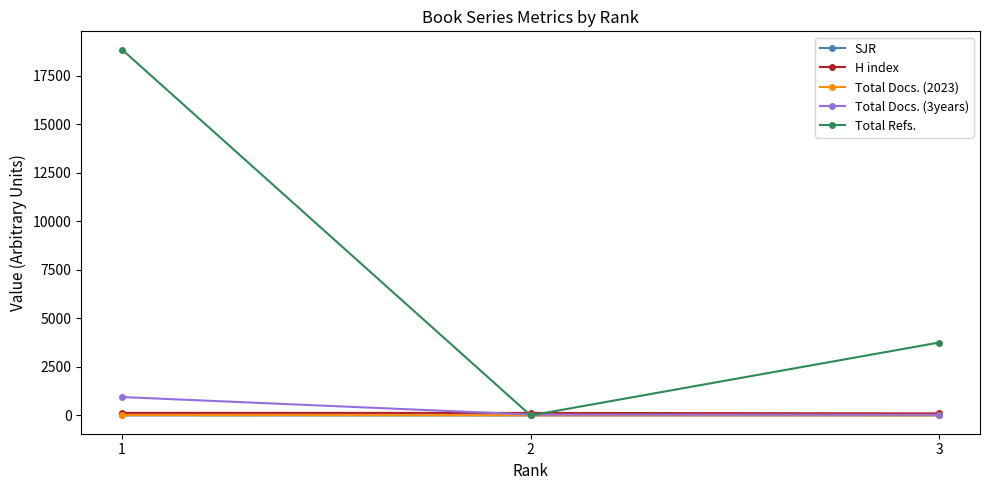

The H index series shows 132.0 at 1. True or false?

True